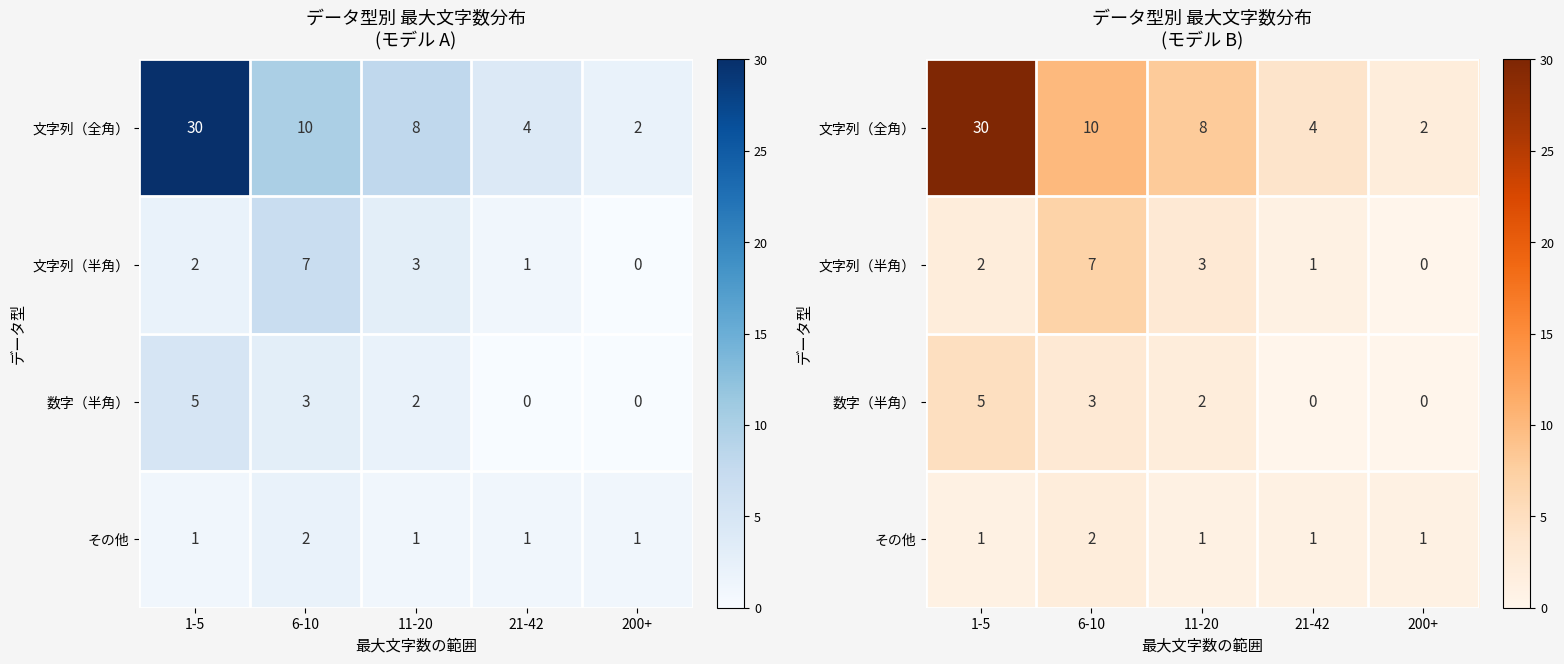

What is the average value of the 文字列（半角） series?

3